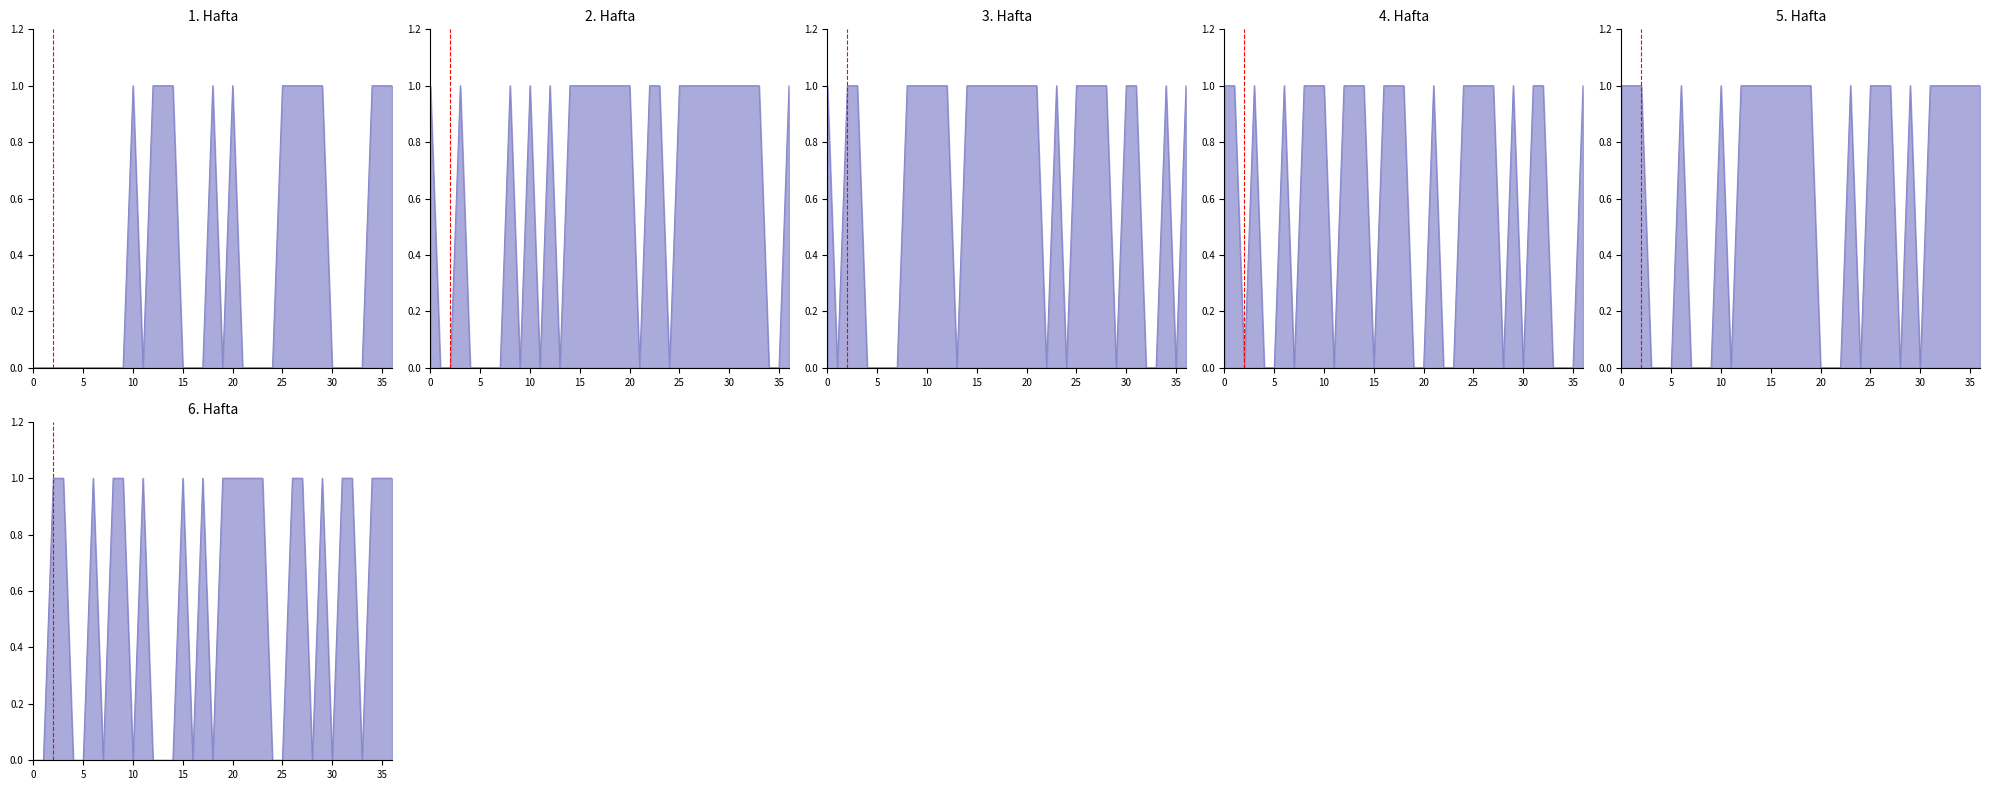

True or false: 2. Hafta has more than 1 points higher than both neighbors.

True